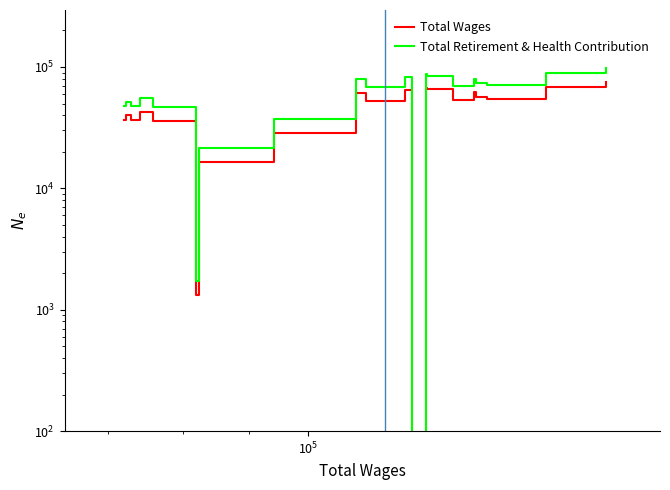

The Total Retirement & Health Contribution series shows 39622.9 at 13. True or false?

False